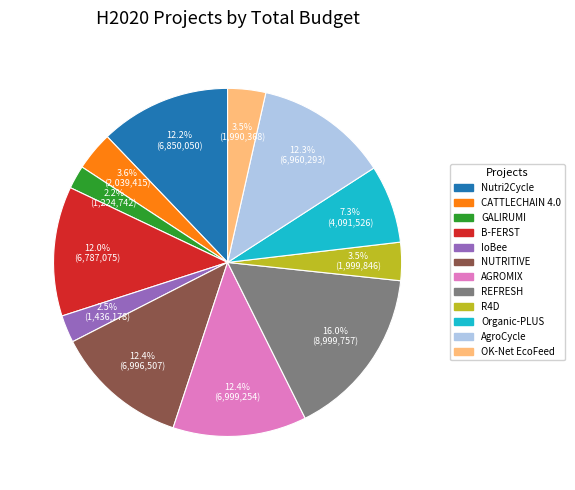

To the nearest percent, what is the difference between the B-FERST and CATTLECHAIN 4.0 slice percentages?

8%